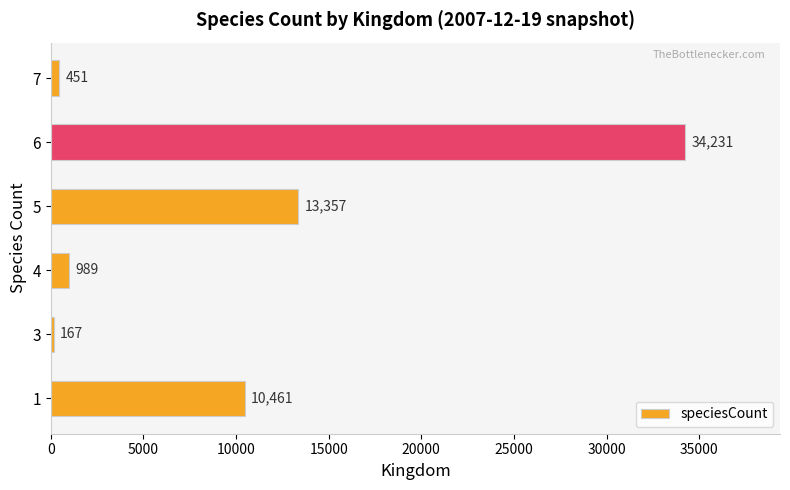

Reading bottom to top, what are all the values shown in this chart?

1=10461	3=167	4=989	5=13357	6=34231	7=451